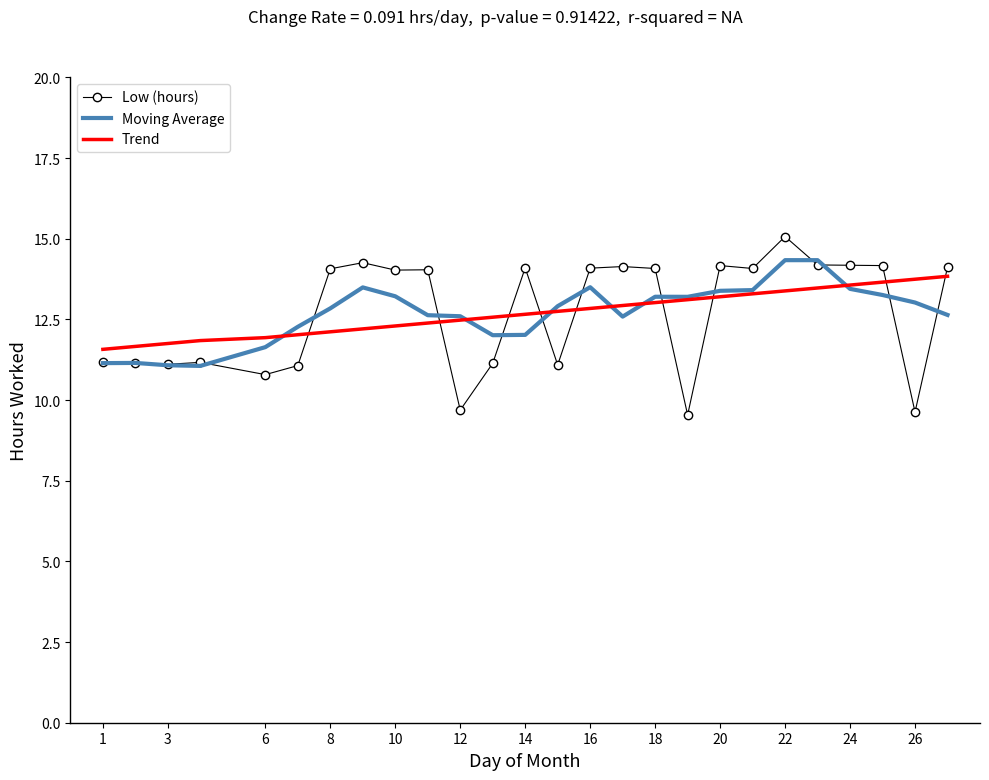

Which series ends up on top after the final intersection of Moving Average and Low (hours)?

Low (hours)